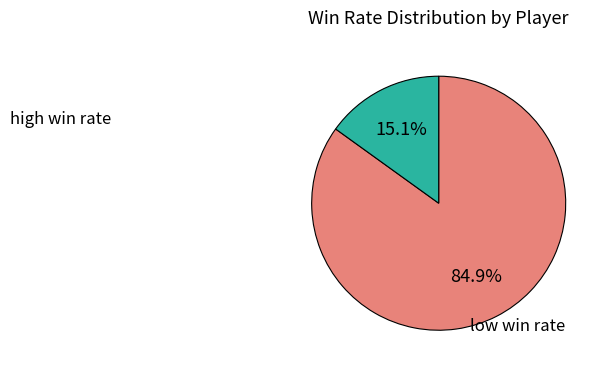

Is there any slice that represents more than half of the pie?

Yes